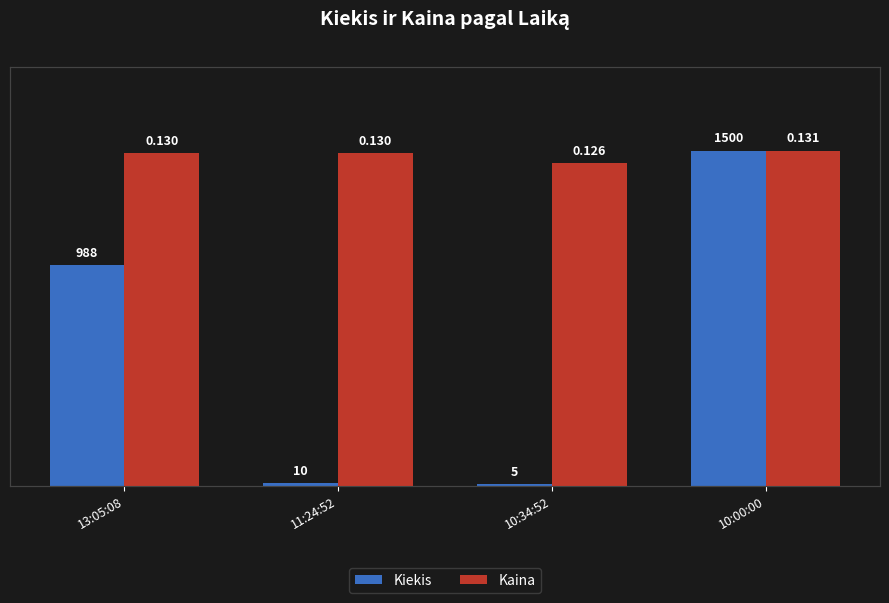

What is the average value of the Kaina series?

0.1